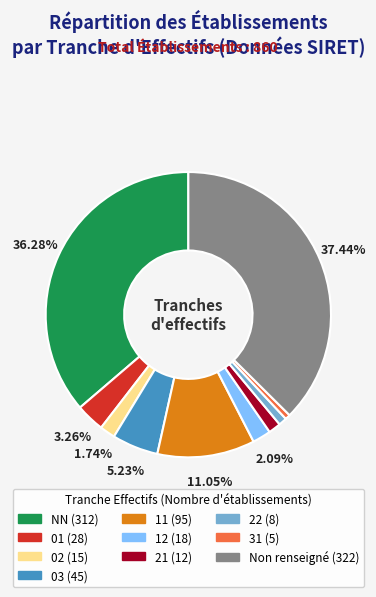

Does any single category account for the majority?

No